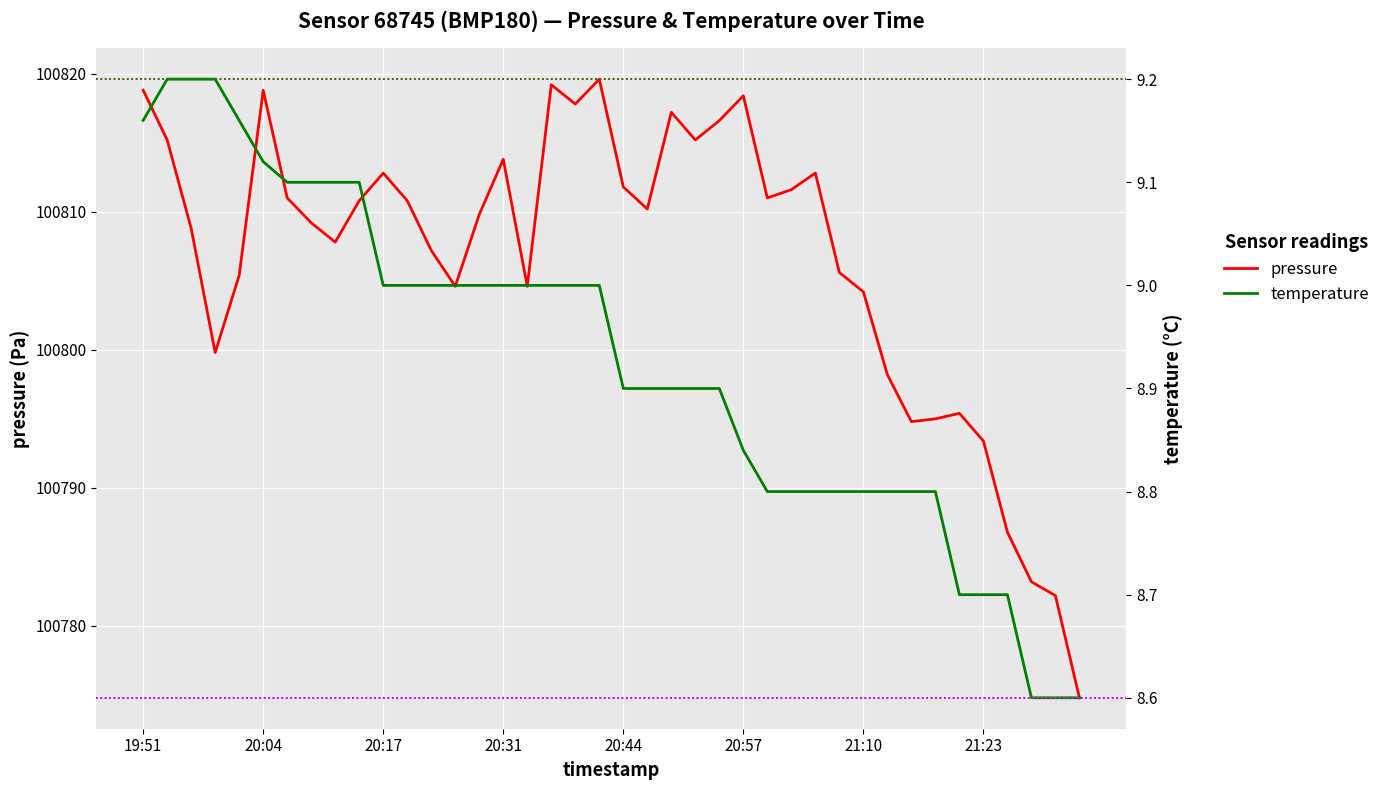

What is the total value across all series at 14?

100818.8